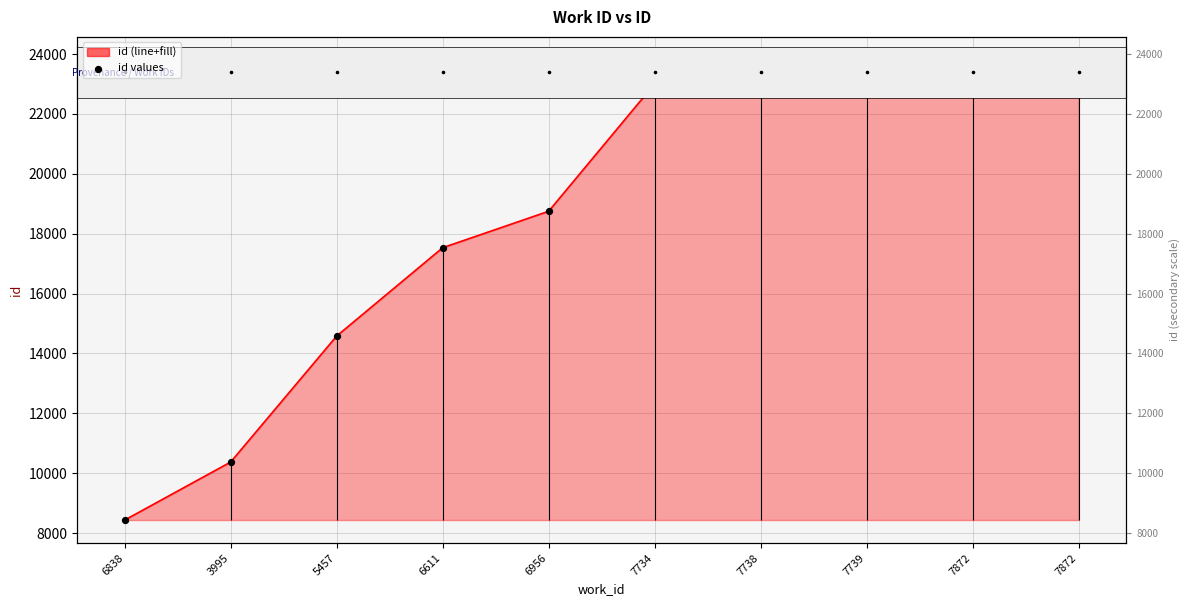

Is the value of id values at 6956 greater than the value of id at 5457?

Yes